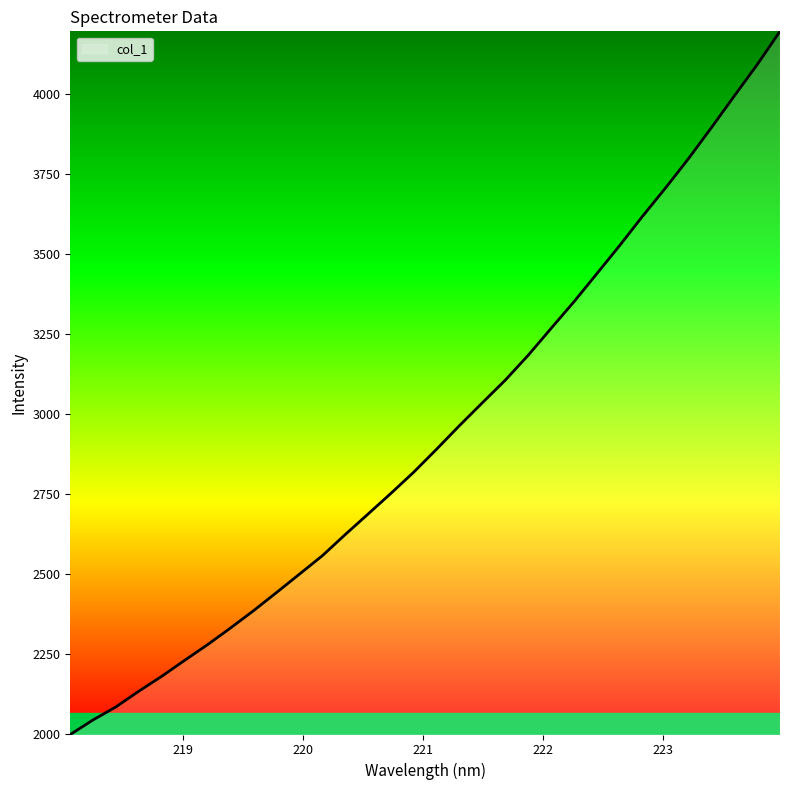

What is the difference between the maximum and minimum values?

2198.2